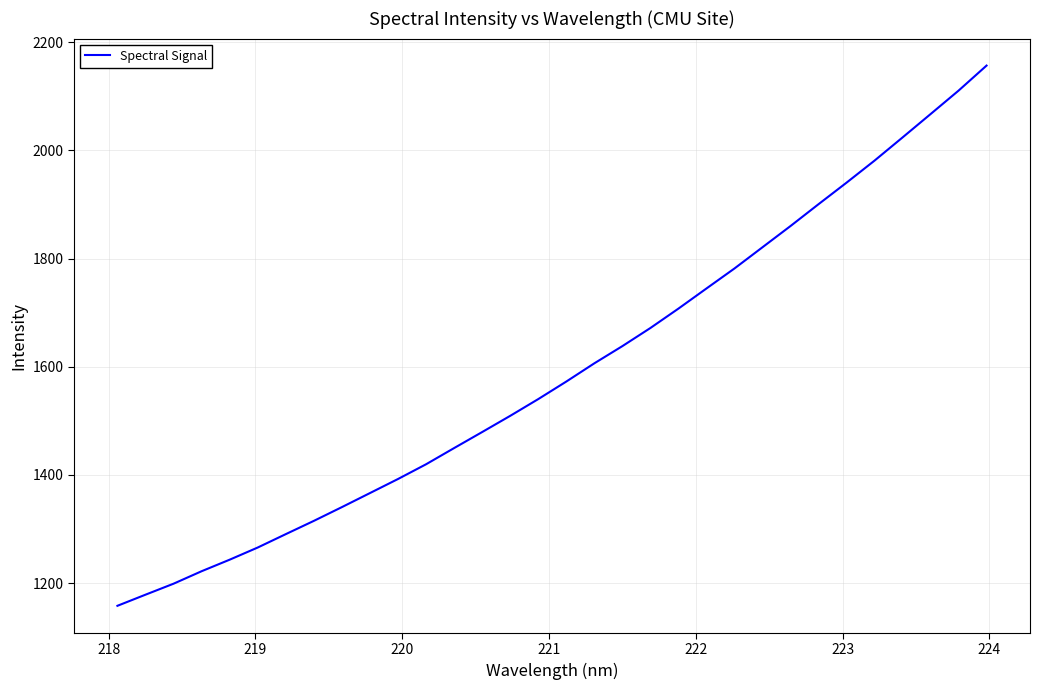

What is the smallest value displayed?

1158.2